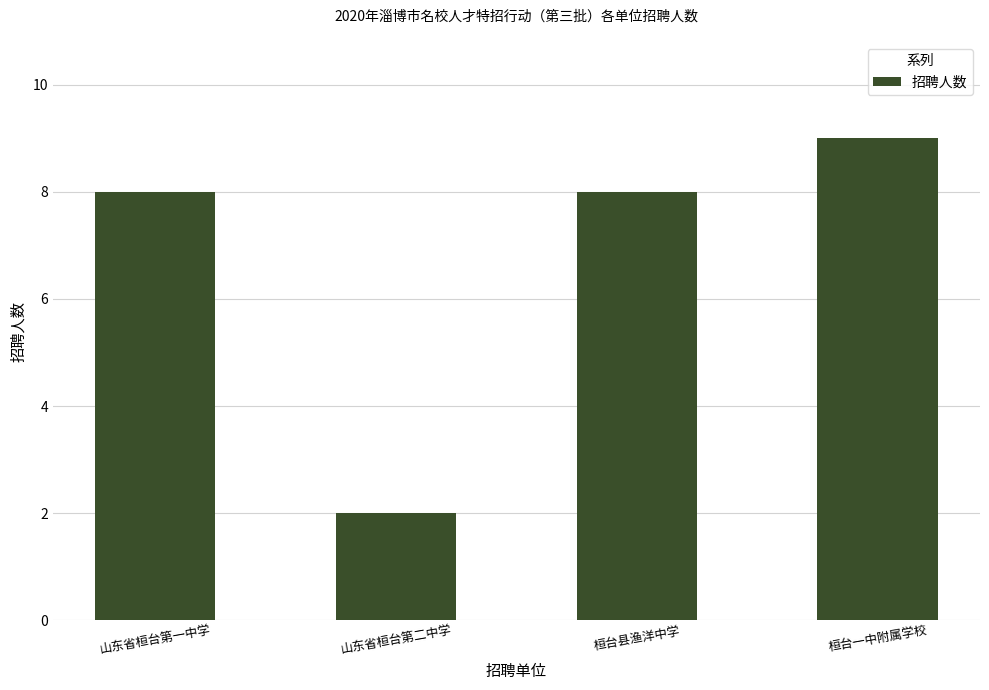

Reading left to right, extract all data points from this chart.

8	2	8	9